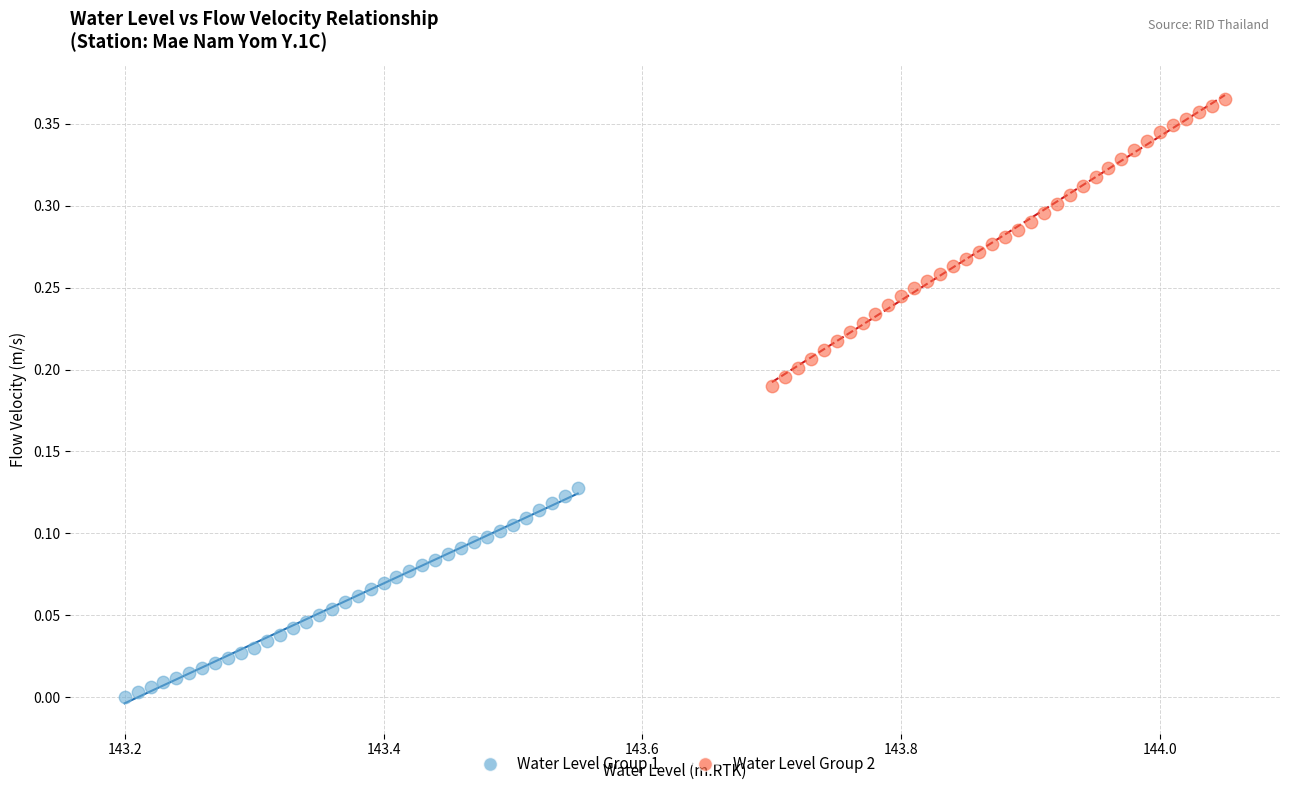

Which series reaches the minimum Y coordinate?

Water Level Group 1